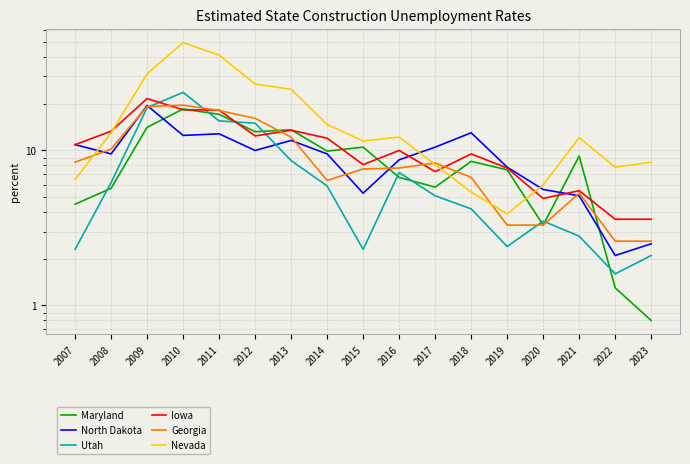

Where does the Iowa series first go above 10?

2007